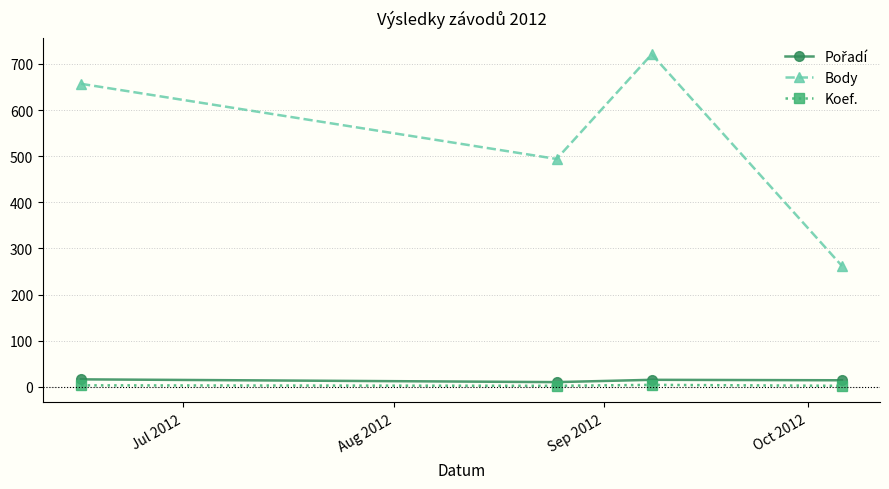

True or false: Body and Koef. intersect in this chart.

False